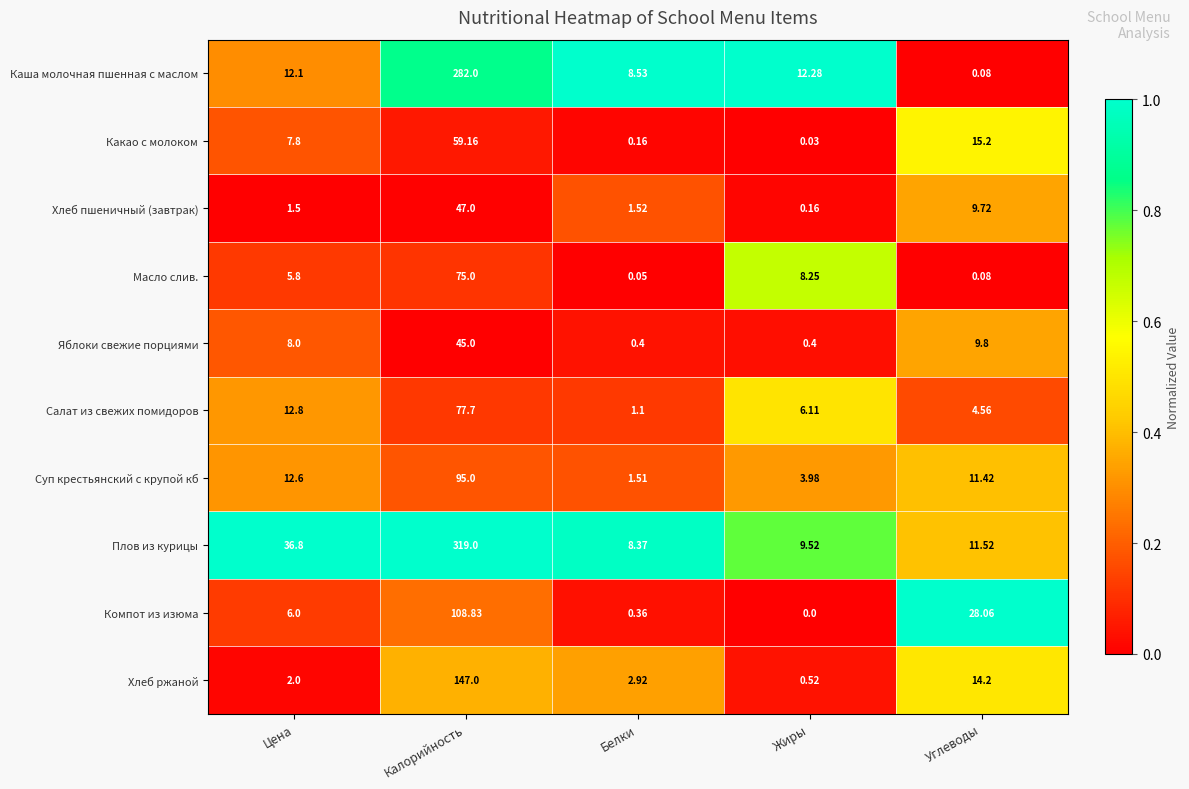

Where is Масло слив. nearest to the value 37?

Жиры